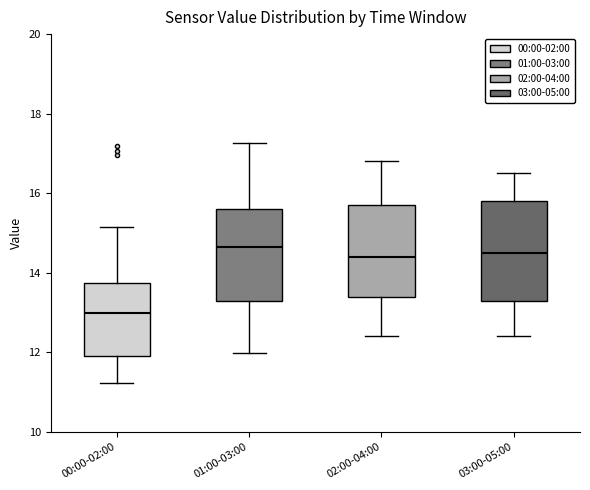

Reading left to right, read every box against the y-axis: the position of its median line, the range the box covers, and the ends of its whiskers. The values are not printed on the chart, so give them approximately, as read against the axis.

00:00-02:00: median 13.0, box 12.0 to 13.8, whiskers 11.2 to 15.2
01:00-03:00: median 14.6, box 13.4 to 15.6, whiskers 12.0 to 17.2
02:00-04:00: median 14.4, box 13.4 to 15.8, whiskers 12.4 to 16.8
03:00-05:00: median 14.6, box 13.4 to 15.8, whiskers 12.4 to 16.6